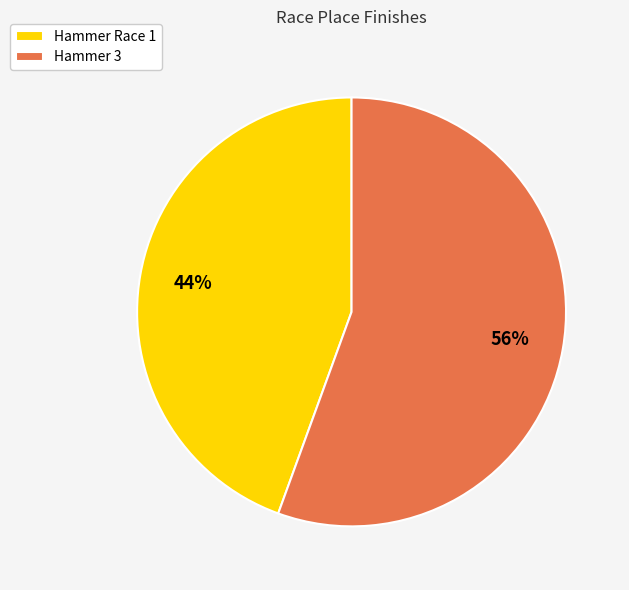

Is there a majority slice in this chart?

Yes